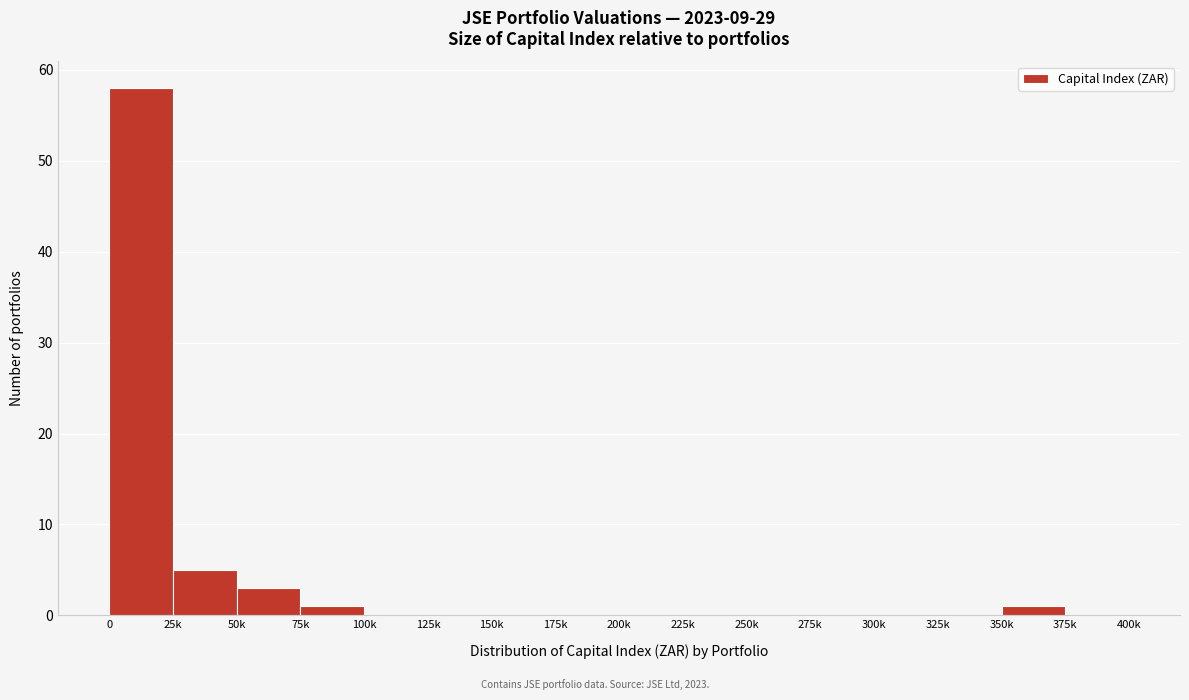

Reading right to left, extract all data points from this chart.

375k=0	350k=1	325k=0	300k=0	275k=0	250k=0	225k=0	200k=0	175k=0	150k=0	125k=0	100k=0	75k=1	50k=3	25k=5	0=58